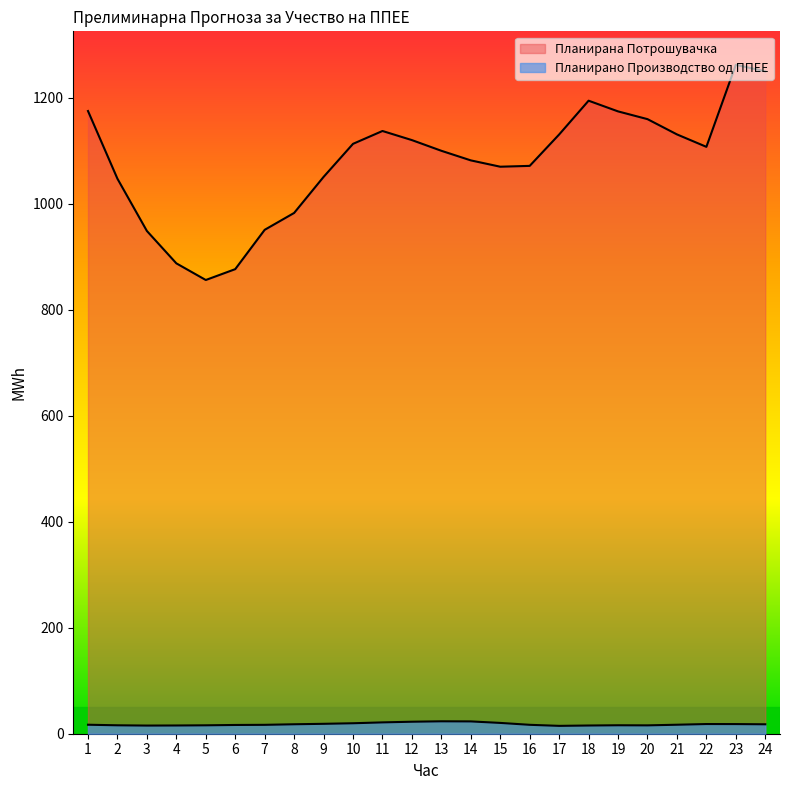

Reading left to right, list all the values displayed in this chart.

Планирано Производство од ППЕЕ: 17.0	15.9	15.4	15.5	15.9	16.5	16.8	17.8	18.7	19.7	21.4	22.6	23.4	23.2	20.4	16.8	14.8	15.5	16.0	15.8	17.0	18.3	18.2	17.8
Планирана Потрошувачка: 1174.6	1046.9	948.3	887.3	855.9	876.3	950.5	982.4	1050.3	1112.7	1136.9	1119.8	1099.6	1081.5	1069.6	1071.1	1130.4	1194.1	1173.9	1159.3	1130.5	1107.0	1261.8	1249.4